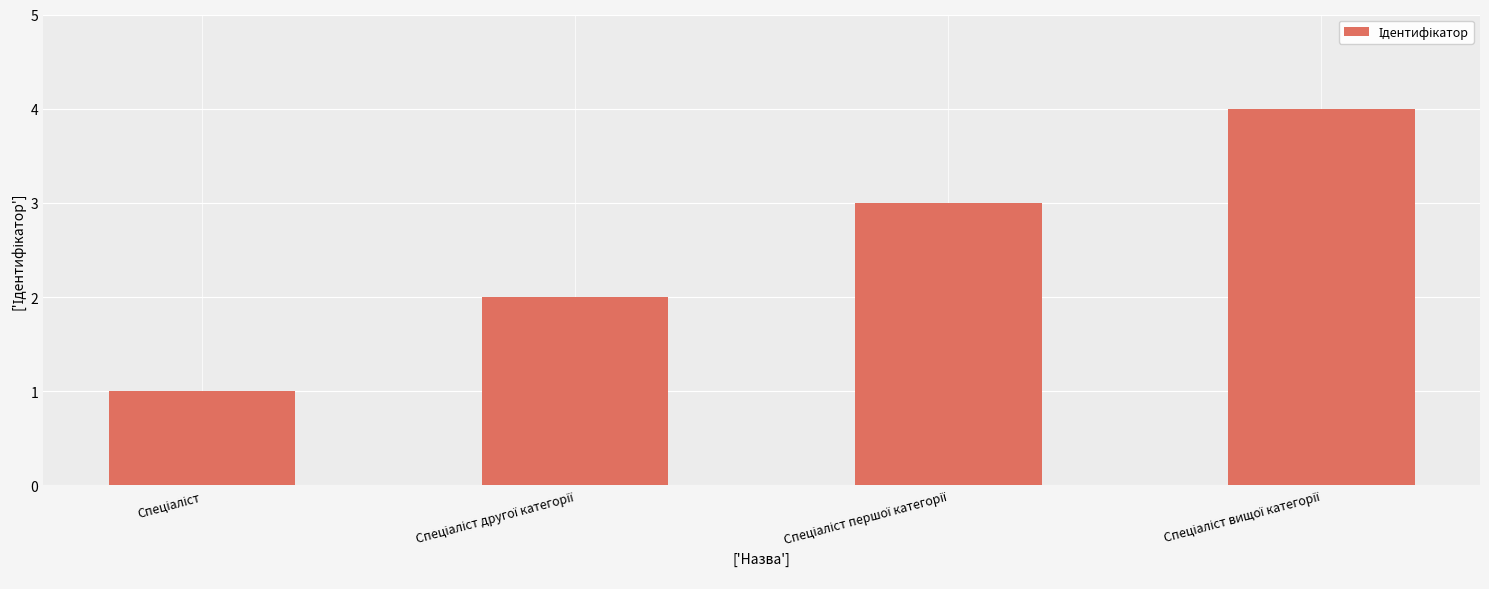

How many values are below 3?

2